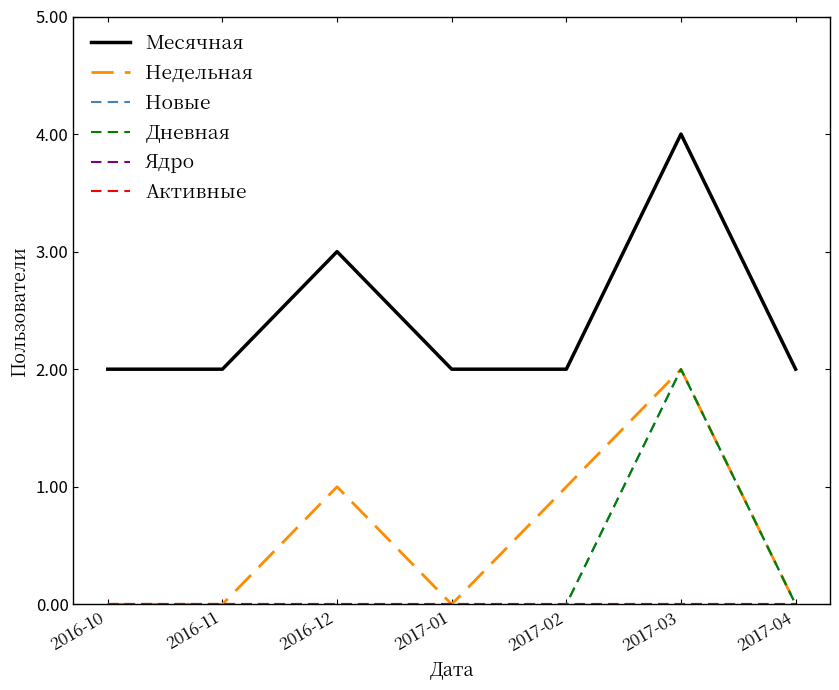

Reading right to left, what are all the values shown in this chart?

Месячная: 2017-04=2	2017-03=4	2017-02=2	2017-01=2	2016-12=3	2016-11=2	2016-10=2
Недельная: 2017-04=0	2017-03=2	2017-02=1	2017-01=0	2016-12=1	2016-11=0	2016-10=0
Новые: 2017-04=0	2017-03=2	2017-02=0	2017-01=0	2016-12=0	2016-11=0	2016-10=0
Дневная: 2017-04=0	2017-03=2	2017-02=0	2017-01=0	2016-12=0	2016-11=0	2016-10=0
Ядро: 2017-04=0	2017-03=0	2017-02=0	2017-01=0	2016-12=0	2016-11=0	2016-10=0
Активные: 2017-04=0	2017-03=0	2017-02=0	2017-01=0	2016-12=0	2016-11=0	2016-10=0